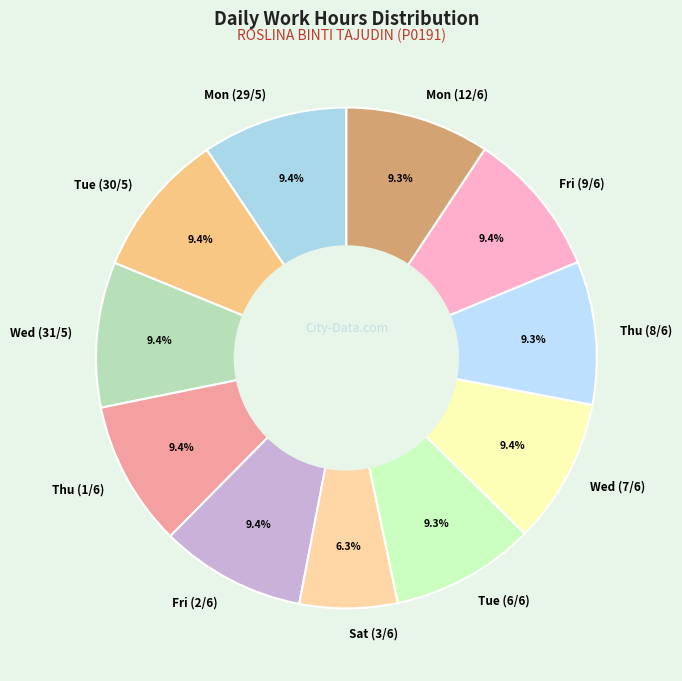

How many segments does this pie chart have?

11